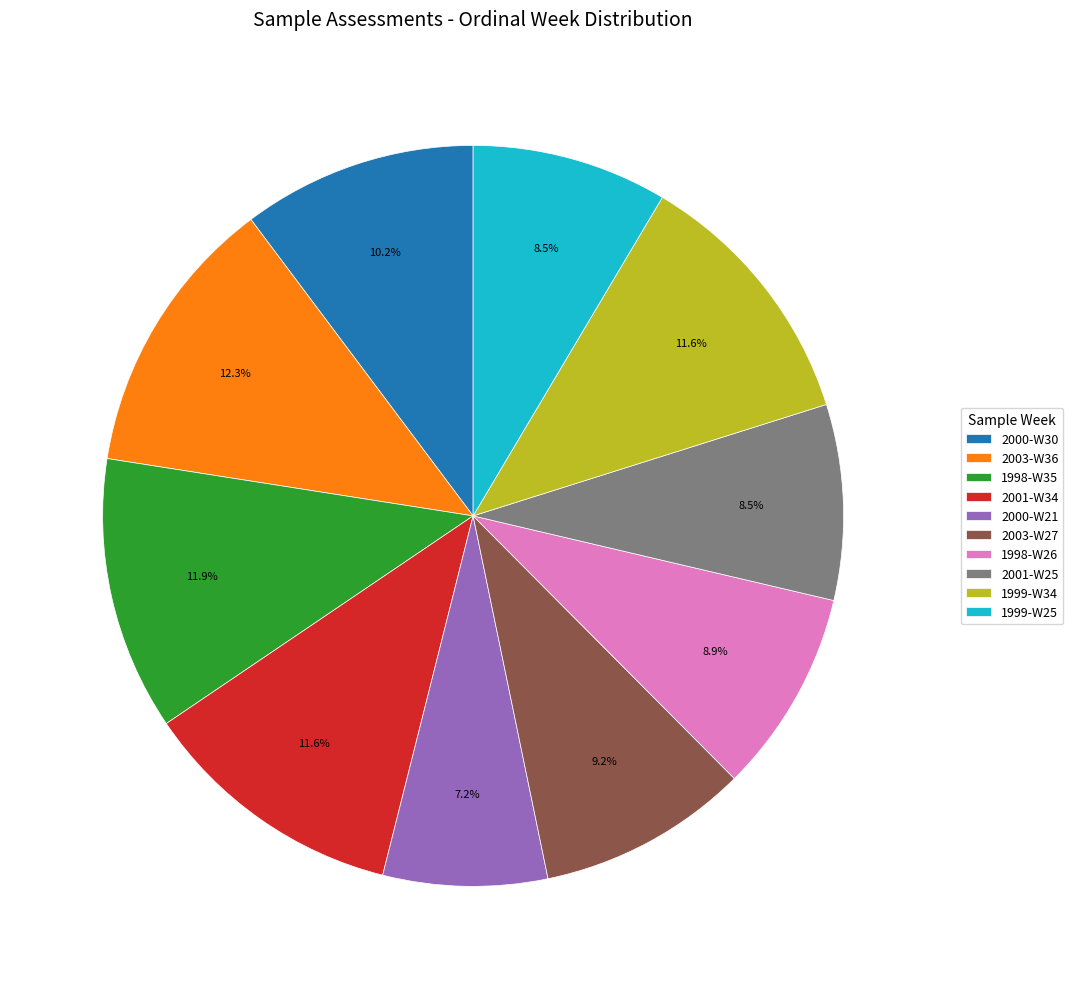

Does 1999-W34 represent more than half of the total?

No